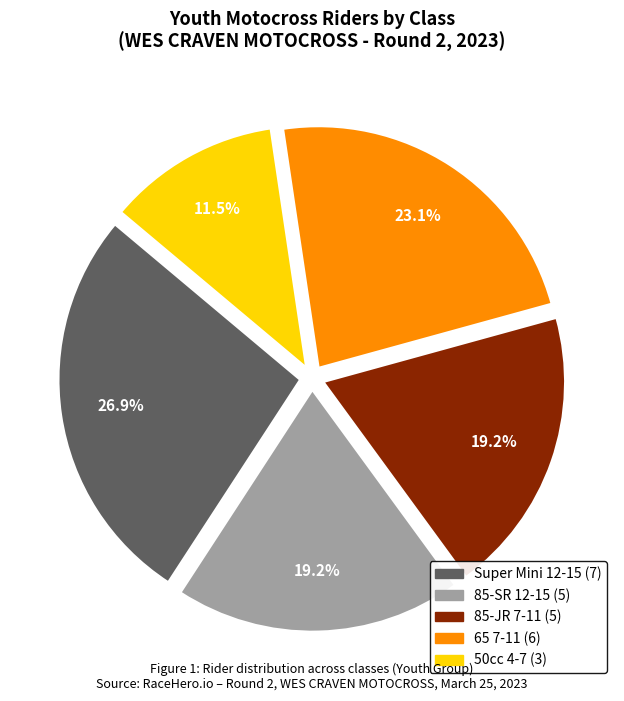

What percentage is NOT represented by 85-SR 12-15?

80.8%